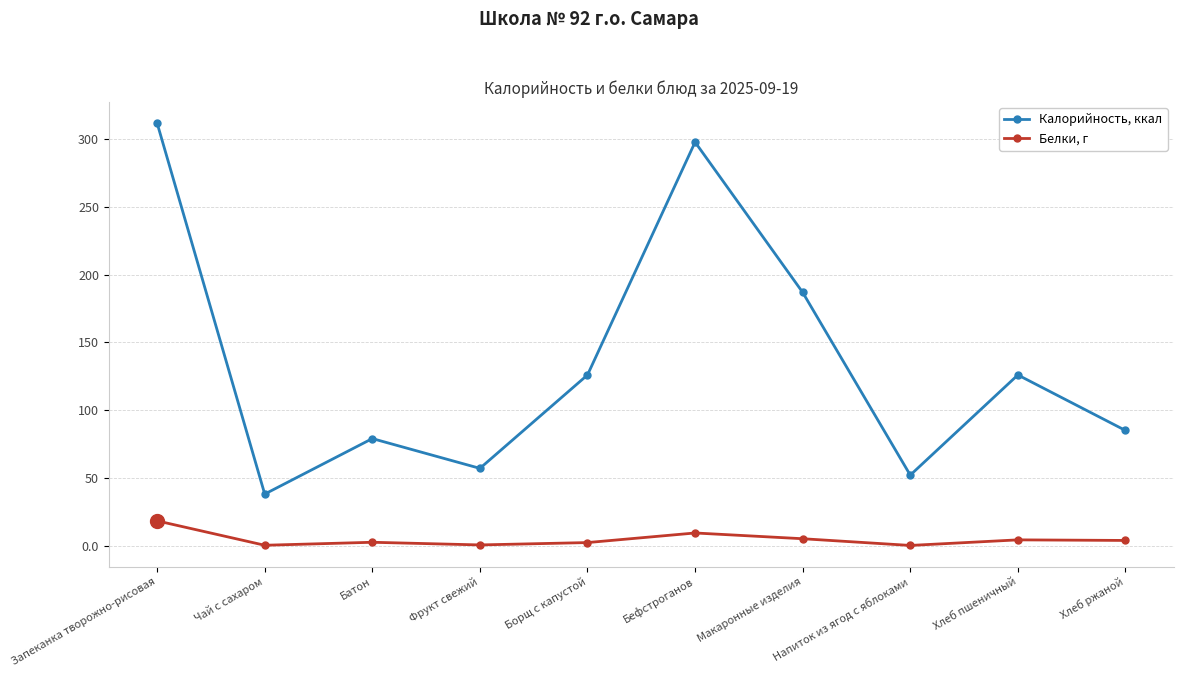

What is the spread (max minus min) of values at Хлеб пшеничный?

121.8